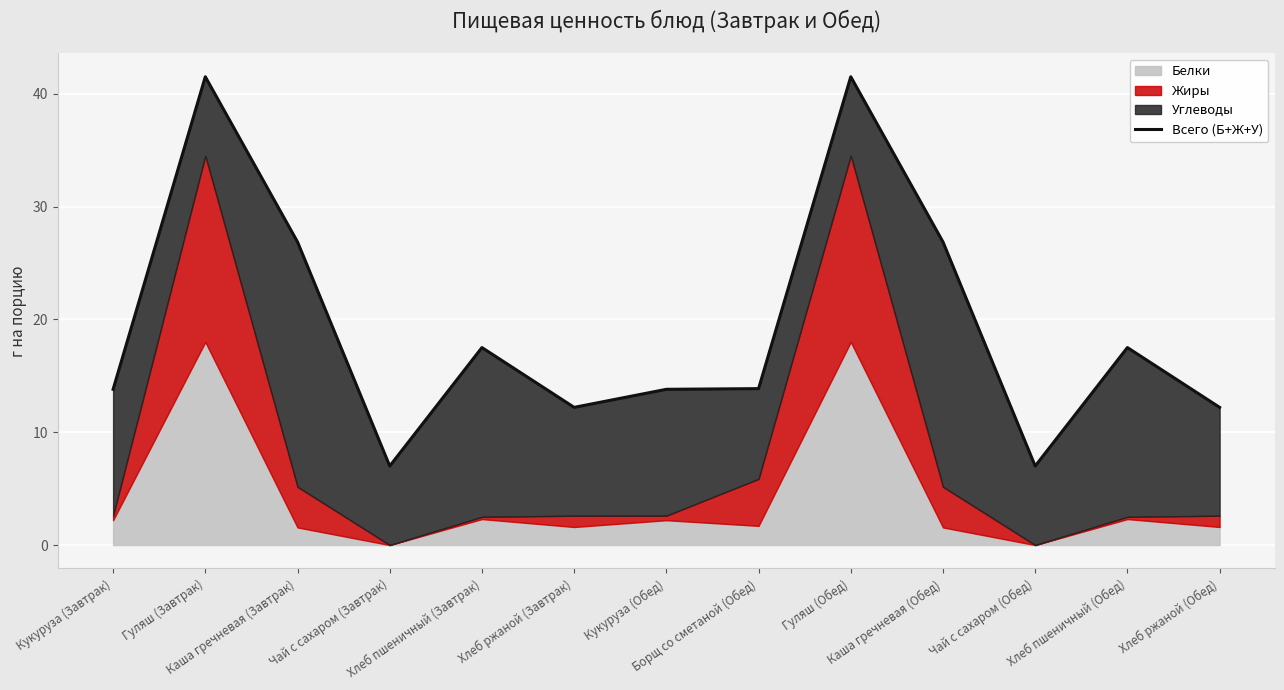

What position from the right is Хлеб ржаной (Завтрак)?

8